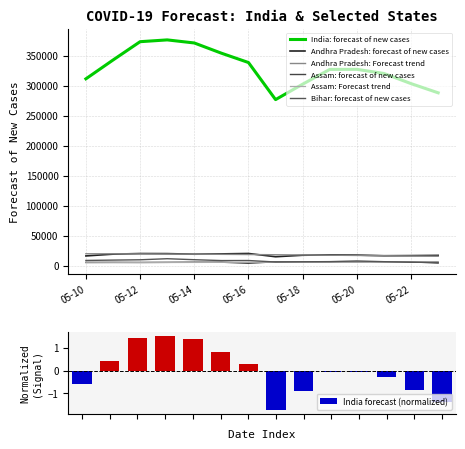

What is the value of the India: forecast of new cases bar at the 12th from the left?

320474